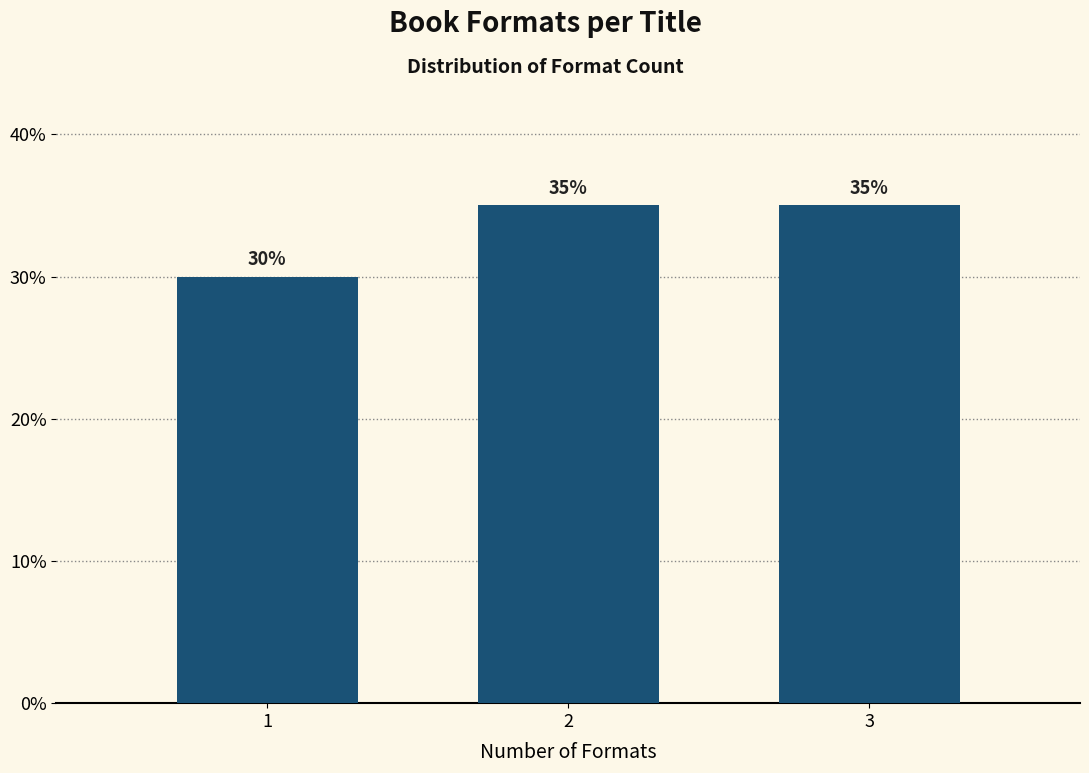

Reading left to right, what are all the values shown in this chart?

1=30	2=35	3=35